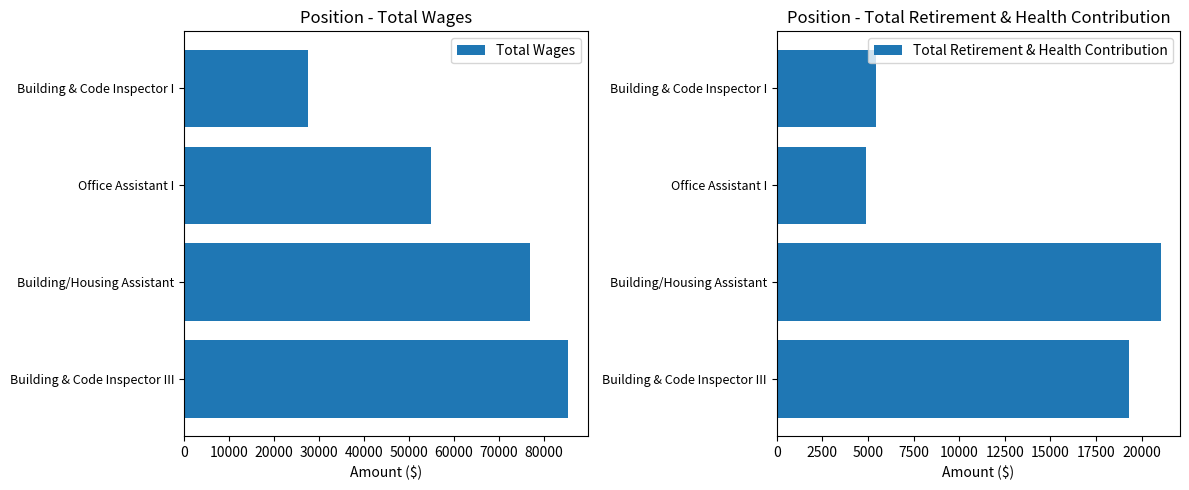

What is the highest value of the Total Wages series?

85506